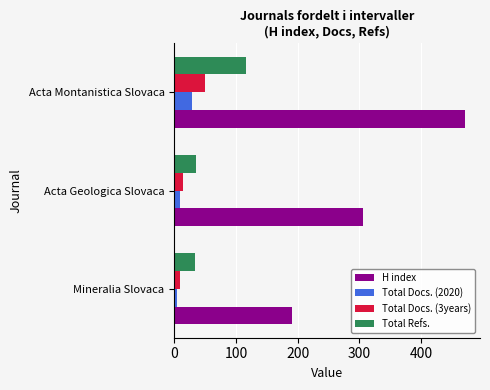

Which series has the largest total across all categories?

H index